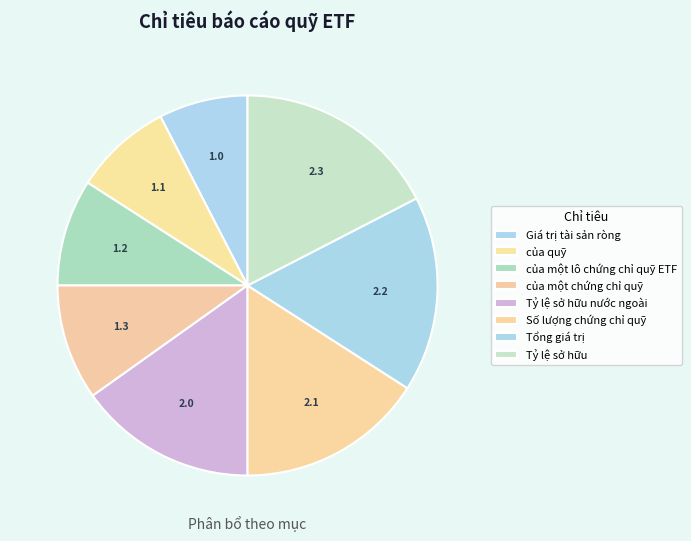

Is it true that Số lượng chứng chỉ quỹ is 6% of the pie?

False